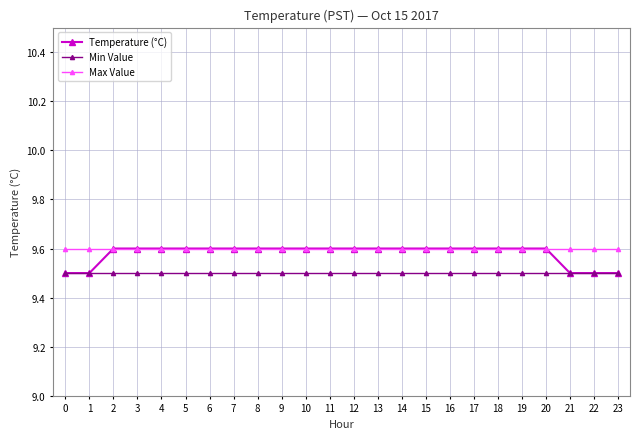

What is the approximate value of Temperature (°C) at 0?

9.5